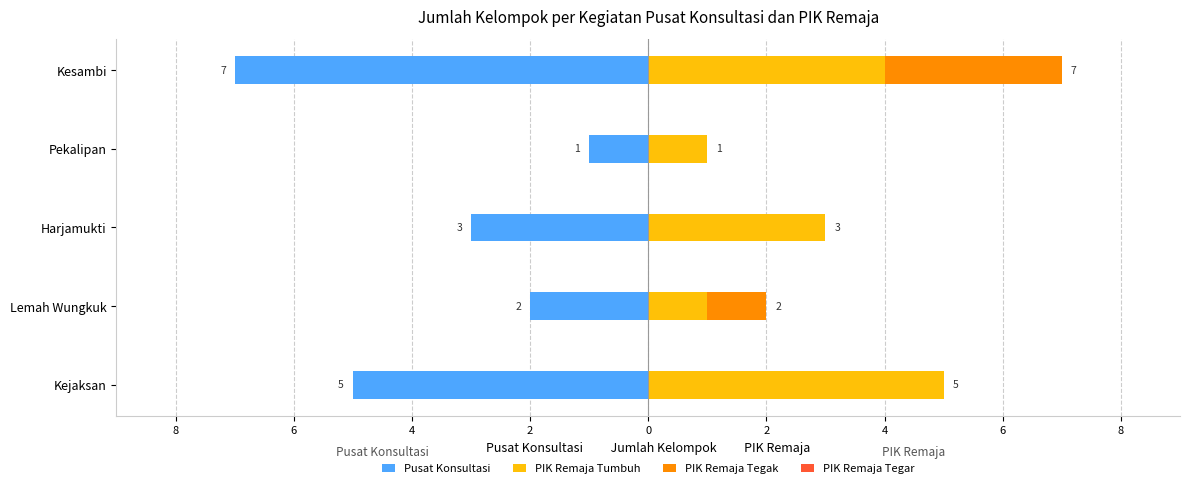

What is the difference between the second highest and second lowest values in the PIK Remaja Tumbuh series?

3.0